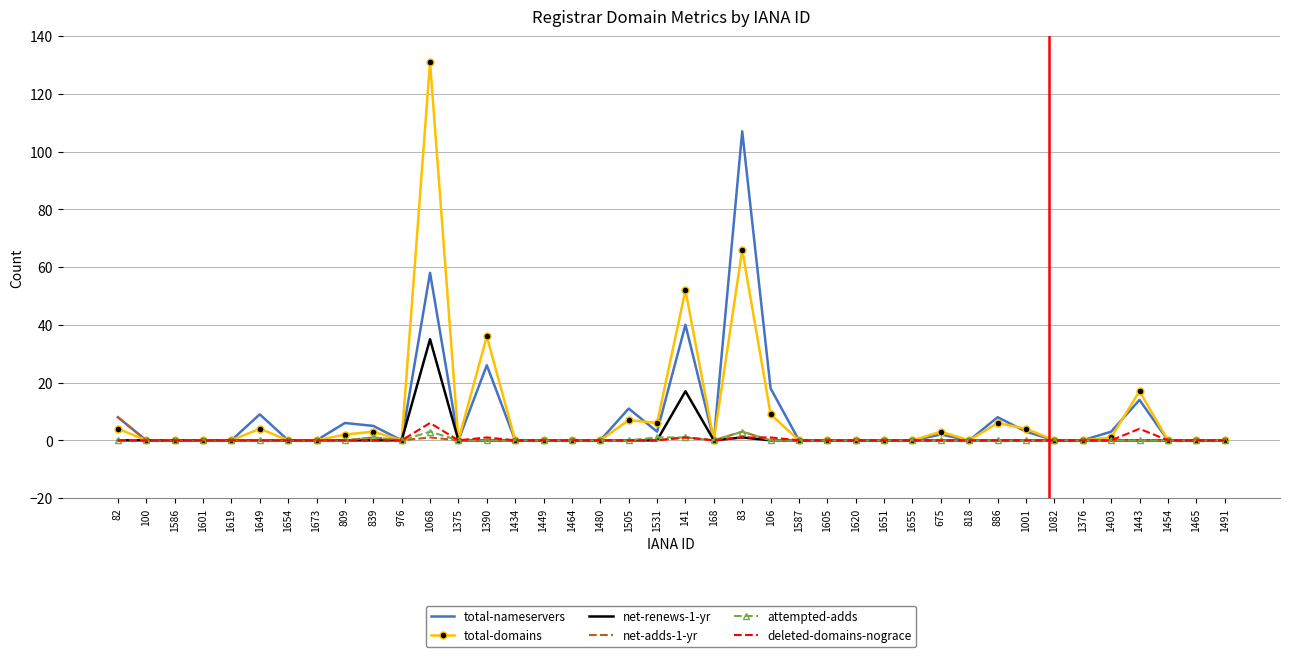

What is the total value across all series at 809?

8